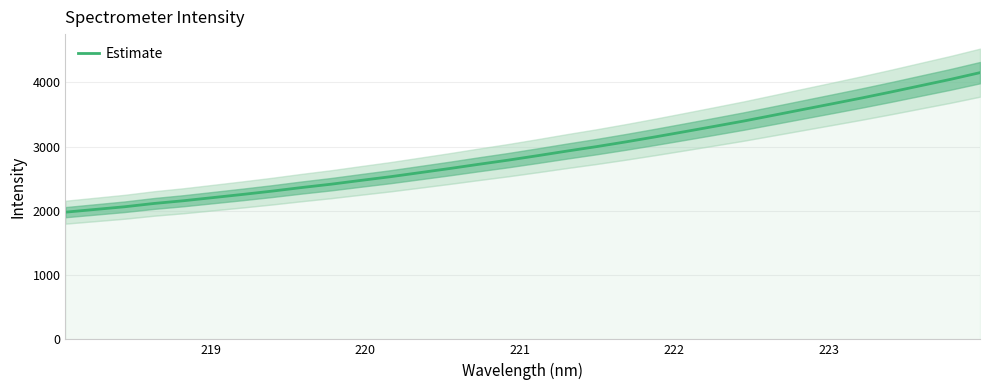

The value at 222 is 571.5. True or false?

False